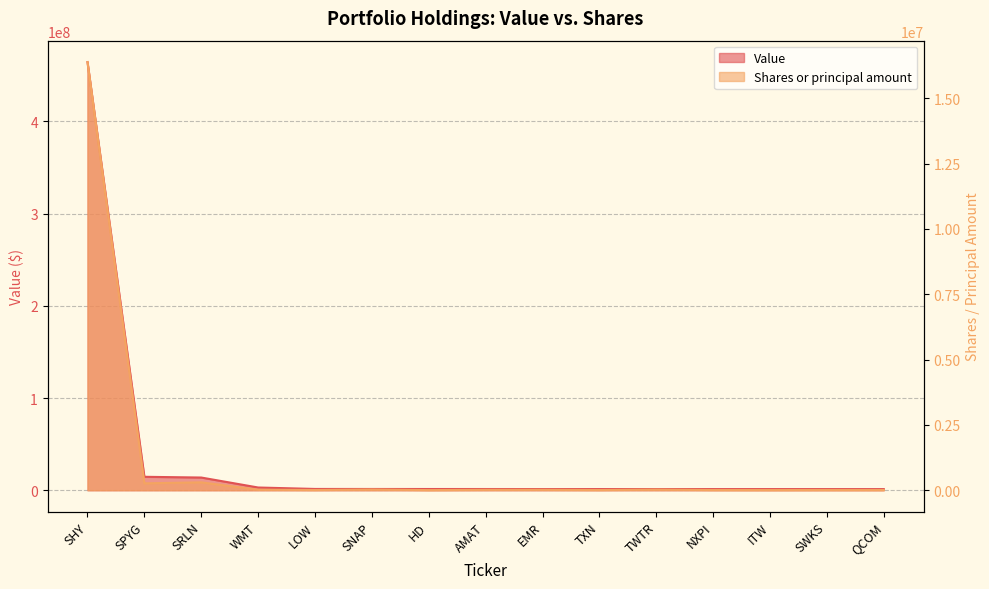

What are all the series names shown in the legend?

Value, Shares or principal amount